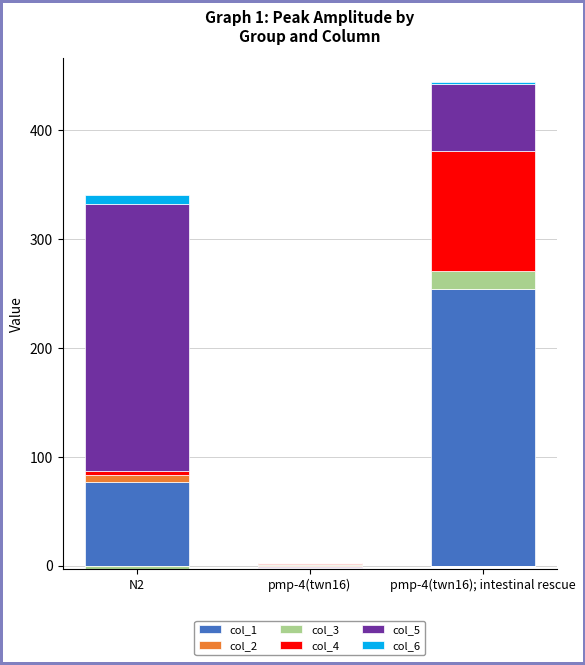

How many series are shown in this chart?

6